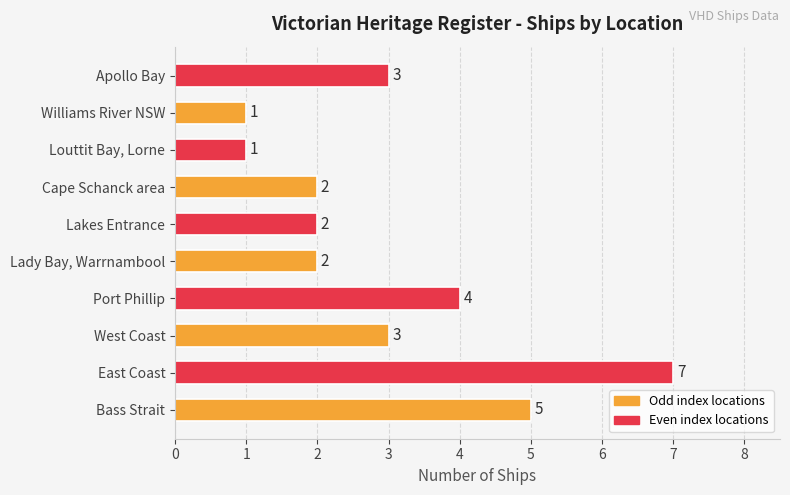

The chart shows a value of 1 at Lakes Entrance. True or false?

False